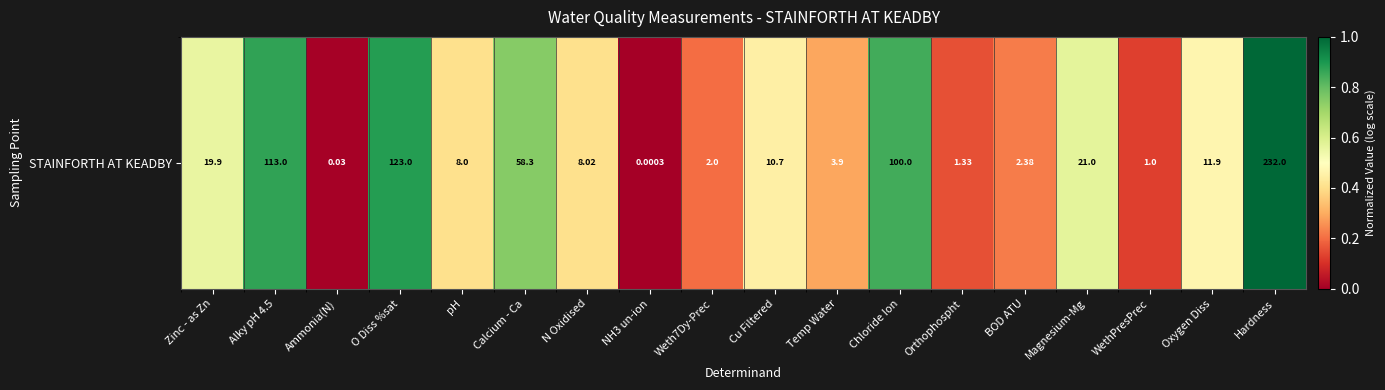

Rank the categories by value from lowest to highest.

NH3 un-ion, Ammonia(N), WethPresPrec, Orthophospht, Weth7Dy-Prec, BOD ATU, Temp Water, pH, N Oxidised, Cu Filtered, Oxygen Diss, Zinc - as Zn, Magnesium-Mg, Calcium - Ca, Chloride Ion, Alky pH 4.5, O Diss %sat, Hardness